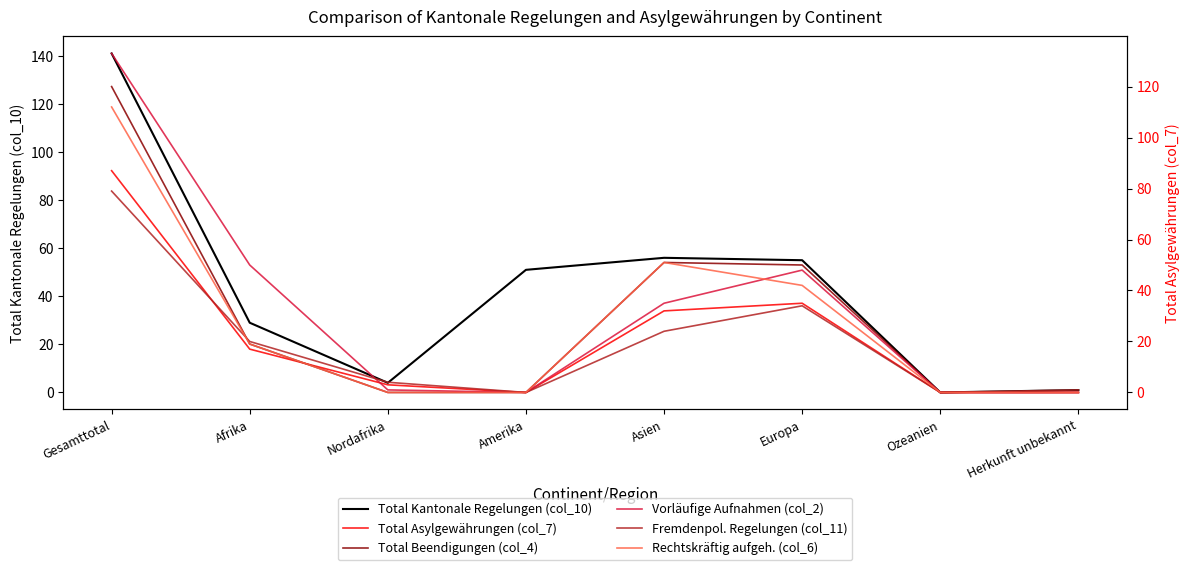

What is the sum of the Rechtskräftig aufgeh. (col_6) values at Afrika and Gesamttotal?

131